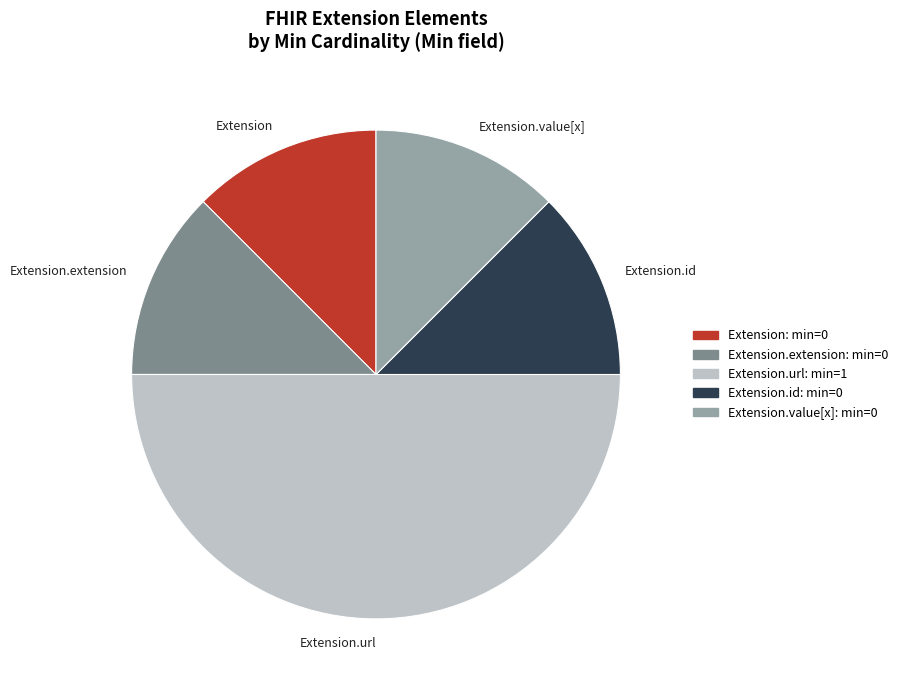

How many slices are in this pie chart?

5